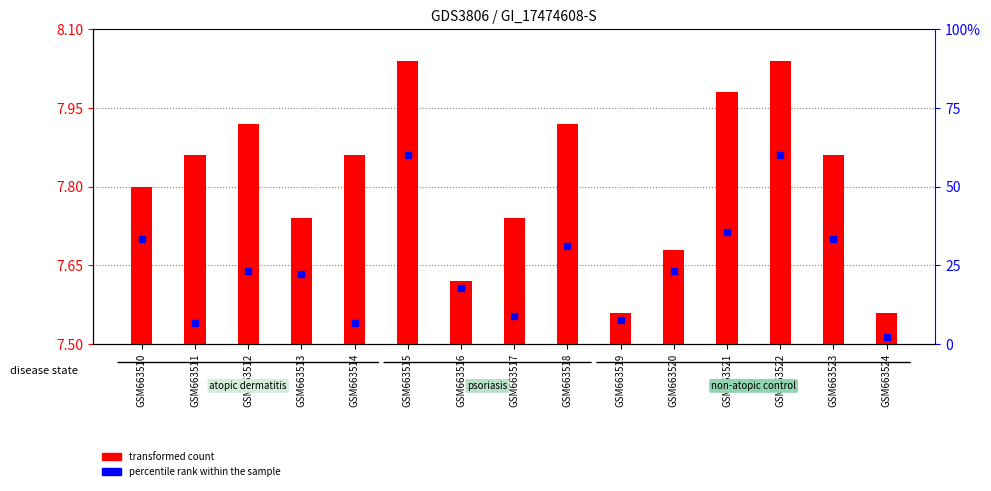

What is the change in value from GSM663513 to GSM663519?

-0.2